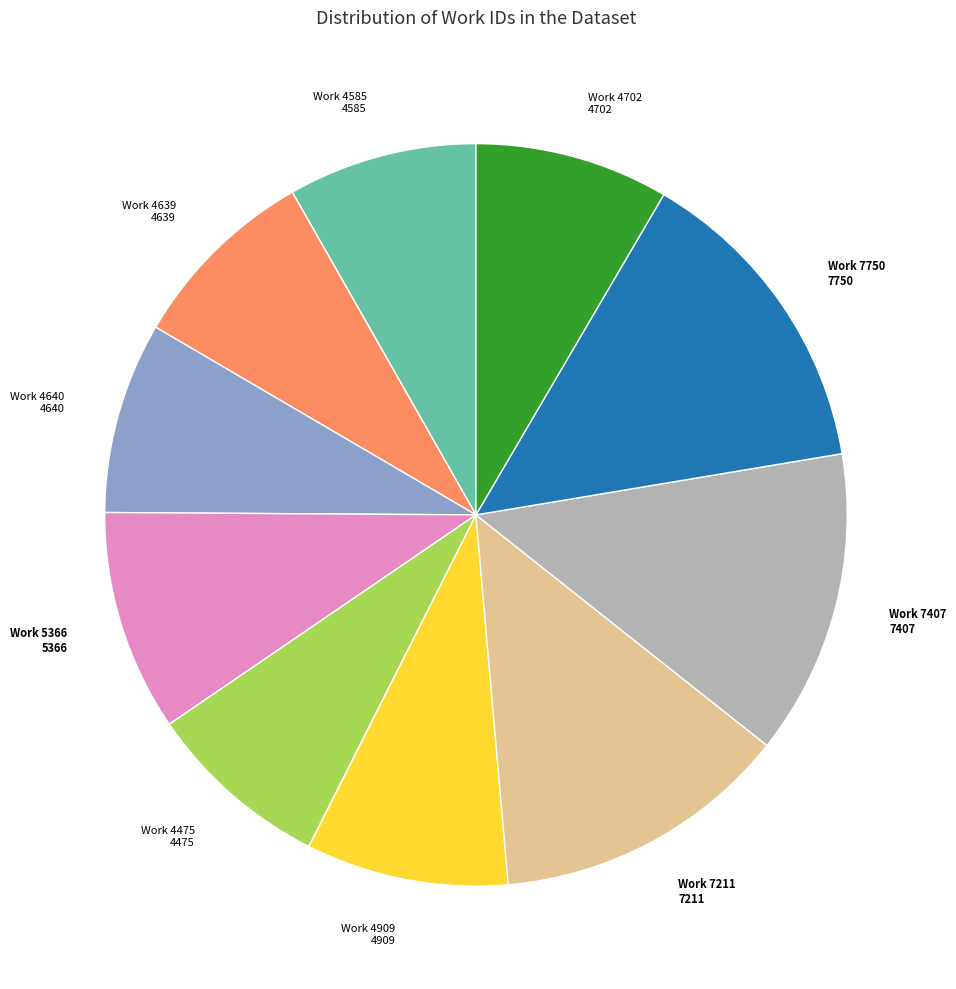

How many segments does this pie chart have?

10